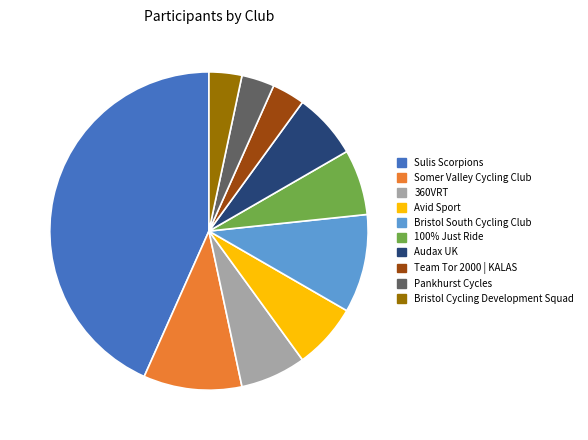

Is there any slice that represents more than half of the pie?

No